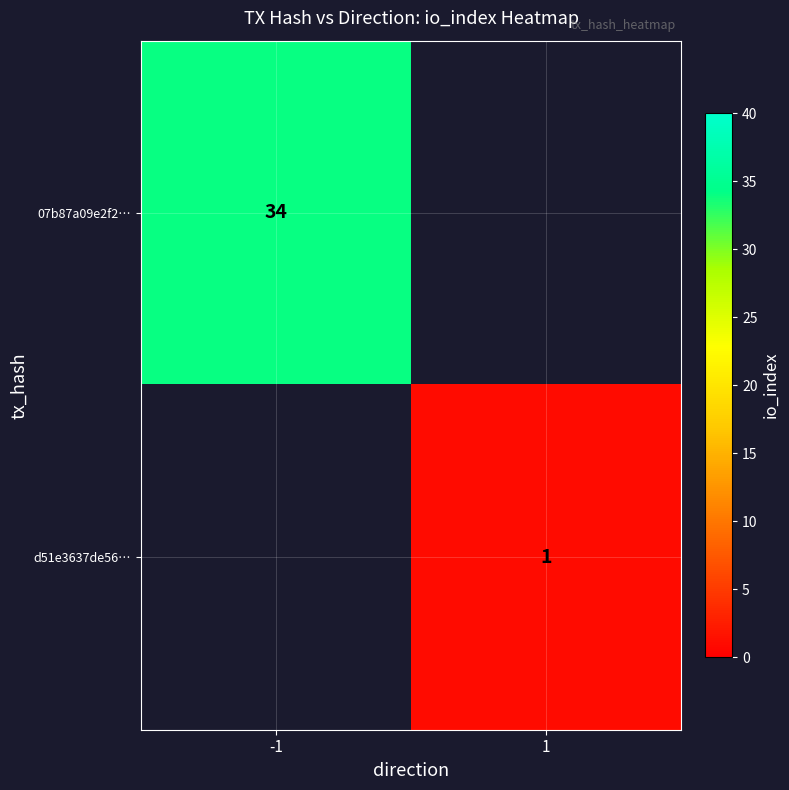

The value of d51e3637de56… at 1 is 2. True or false?

False